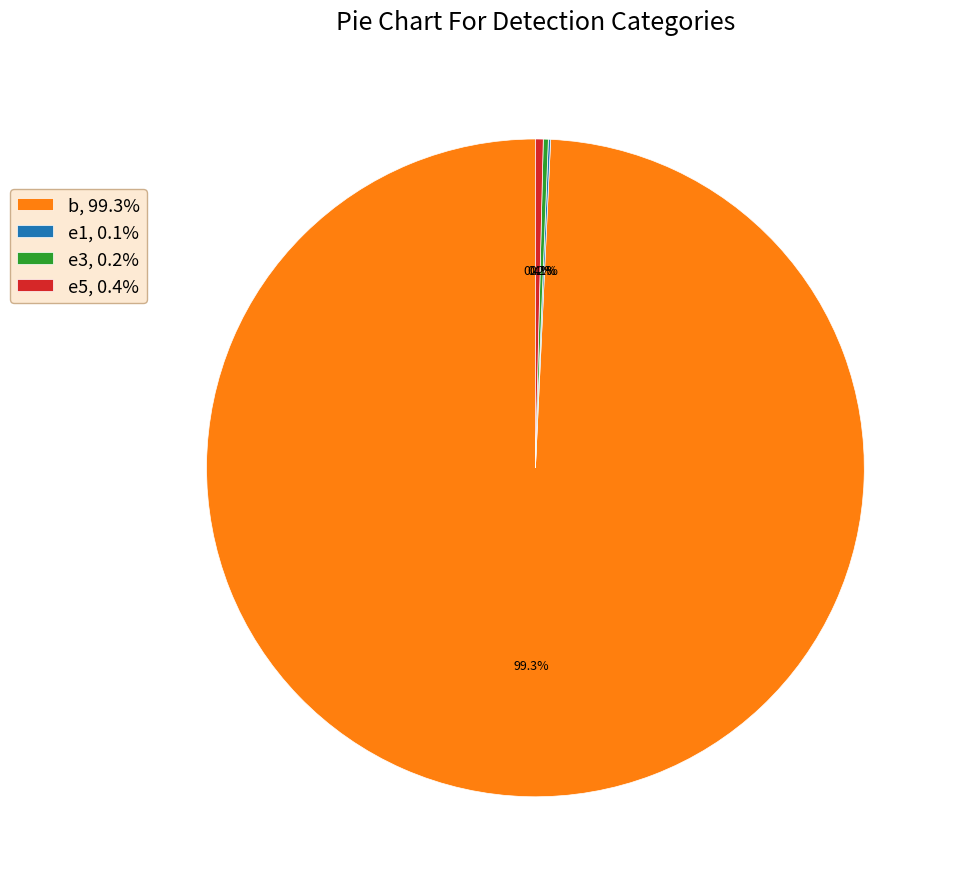

Combined, do b, 99.3% and e5, 0.4% account for over 50%?

Yes